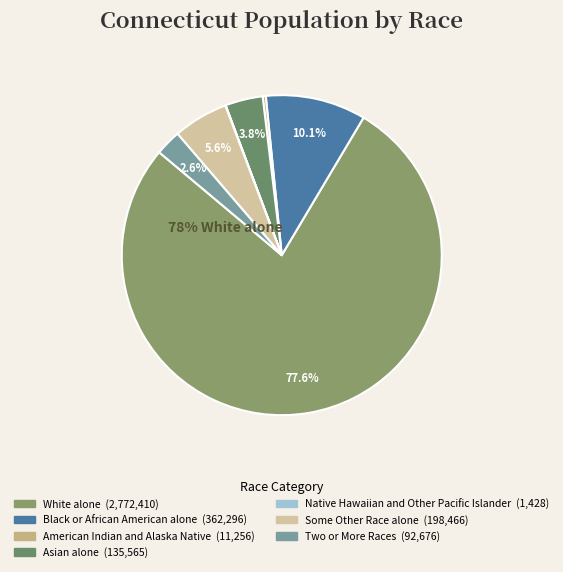

Which category has the smallest portion of the pie?

Native Hawaiian and Other Pacific Islander